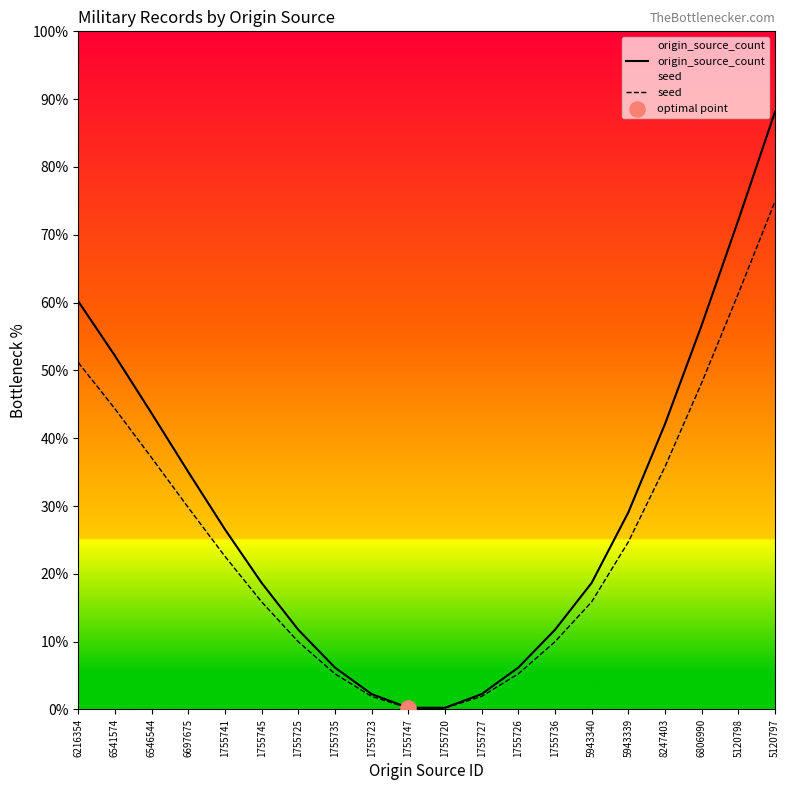

What is the total value across all series at 1755727?

4.2